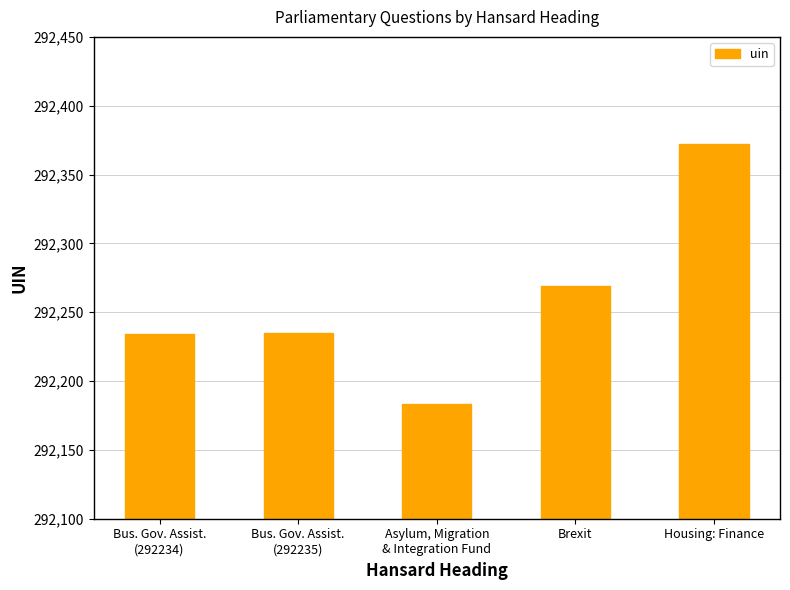

How many bars are there in total?

5